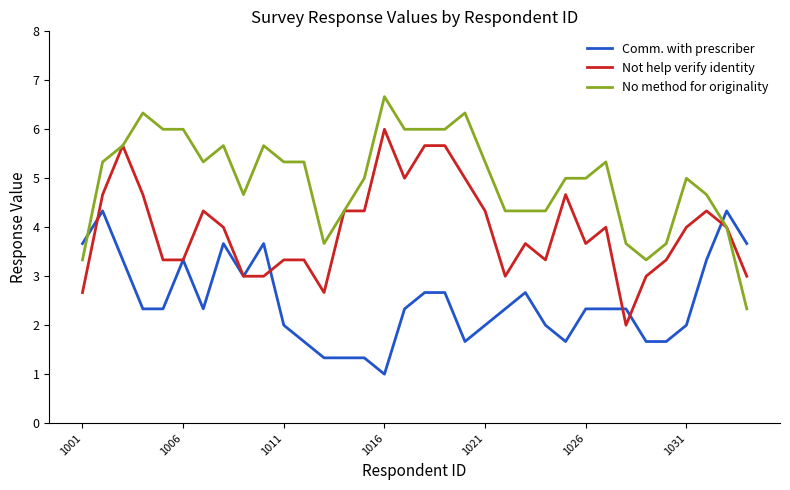

List the series in order of their overall mean, lowest first.

Comm. with prescriber, Not help verify identity, No method for originality